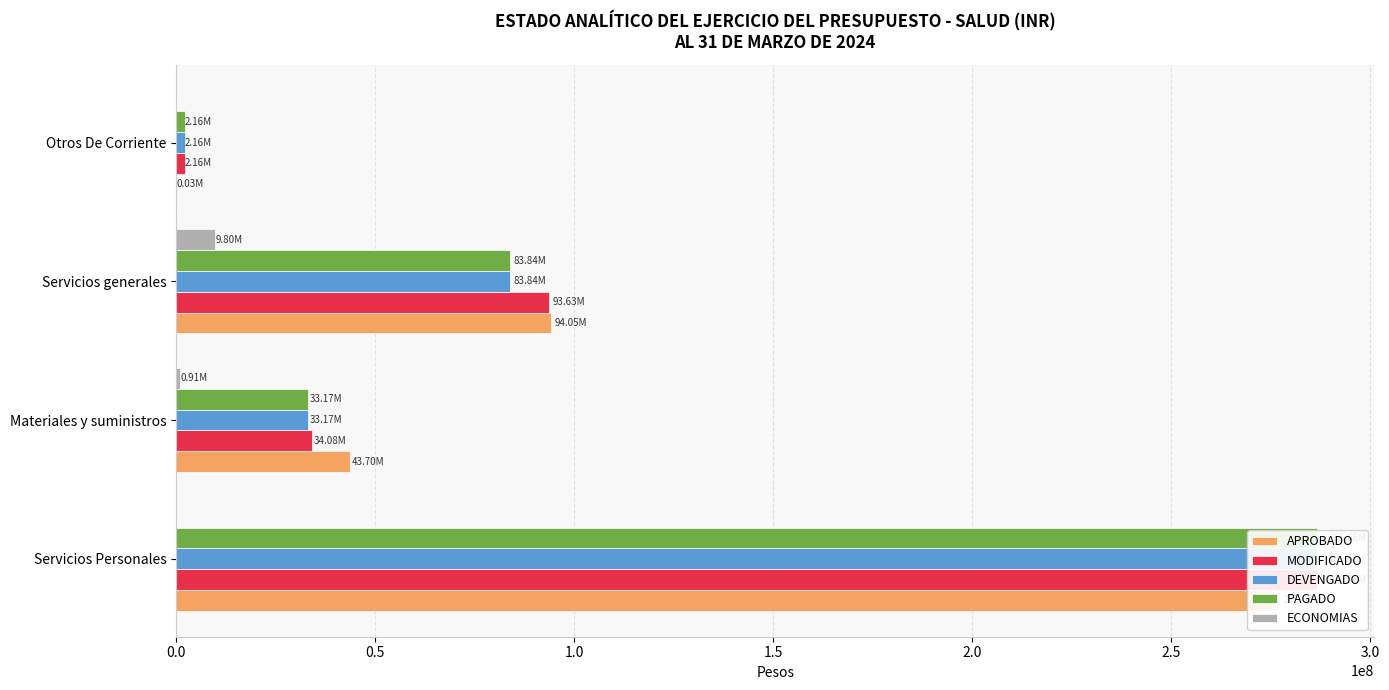

What is the total value across all series at Servicios Personales?

1135477770.8